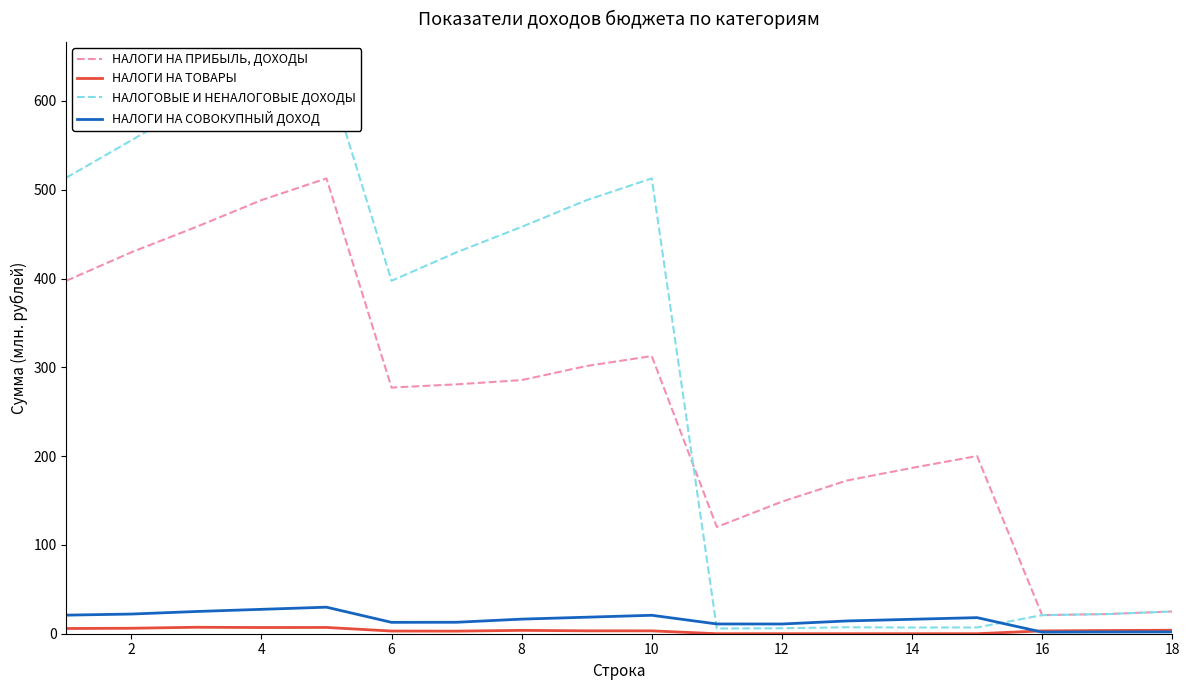

Is the value of НАЛОГИ НА ТОВАРЫ at 18 greater than the value of НАЛОГИ НА ПРИБЫЛЬ, ДОХОДЫ at 8?

No